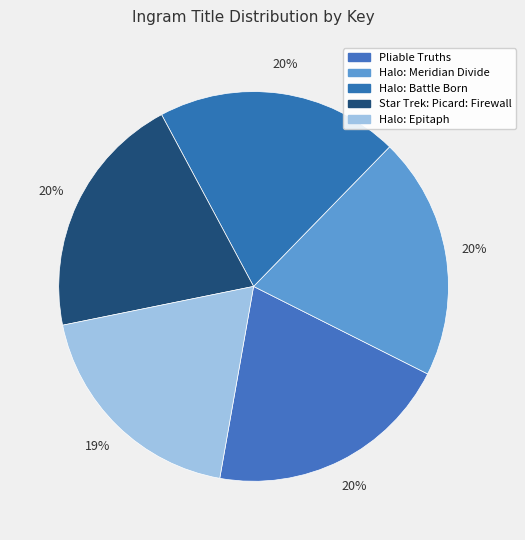

How many slices are in this pie chart?

5